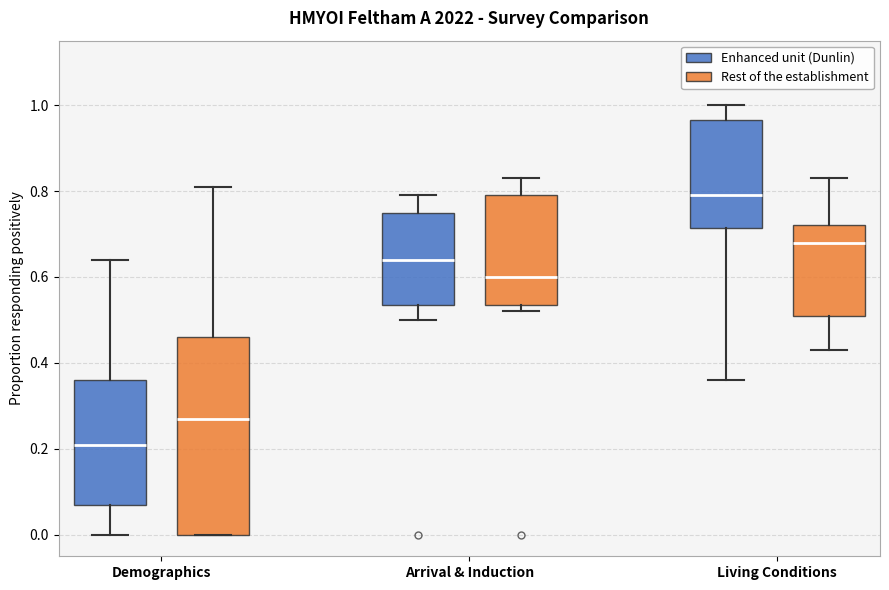

Which box has the lowest median line?

Demographics (Enhanced unit (Dunlin))